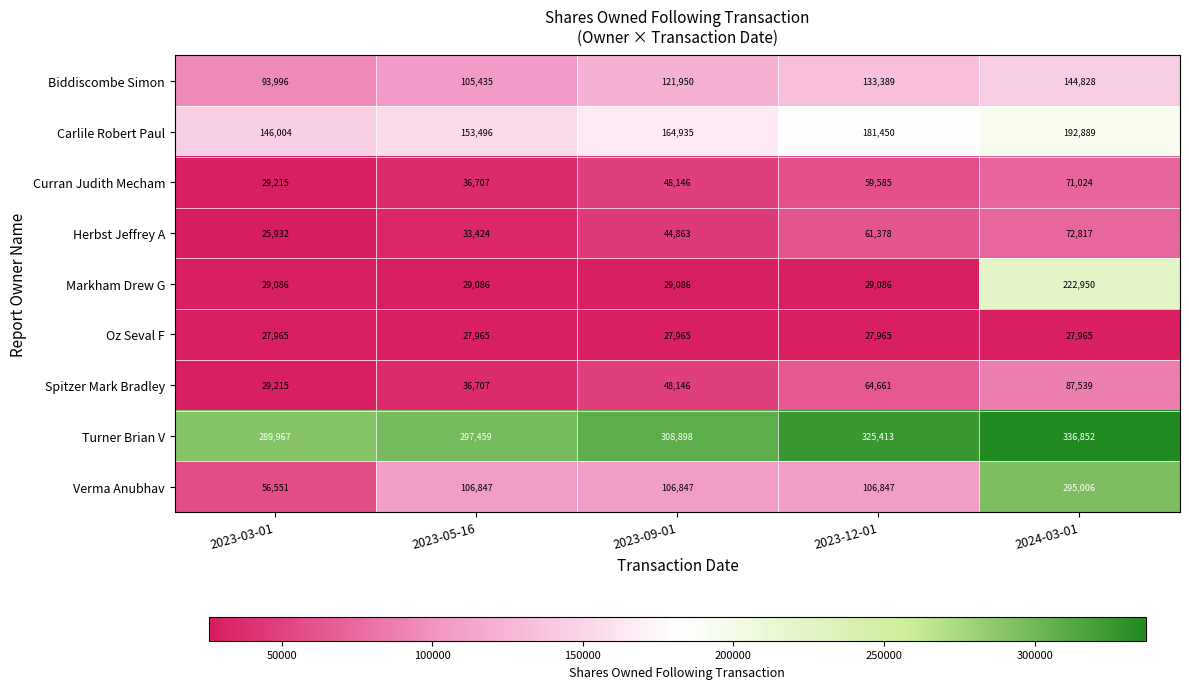

Is it true that Markham Drew G equals 16128 at 2023-03-01?

False